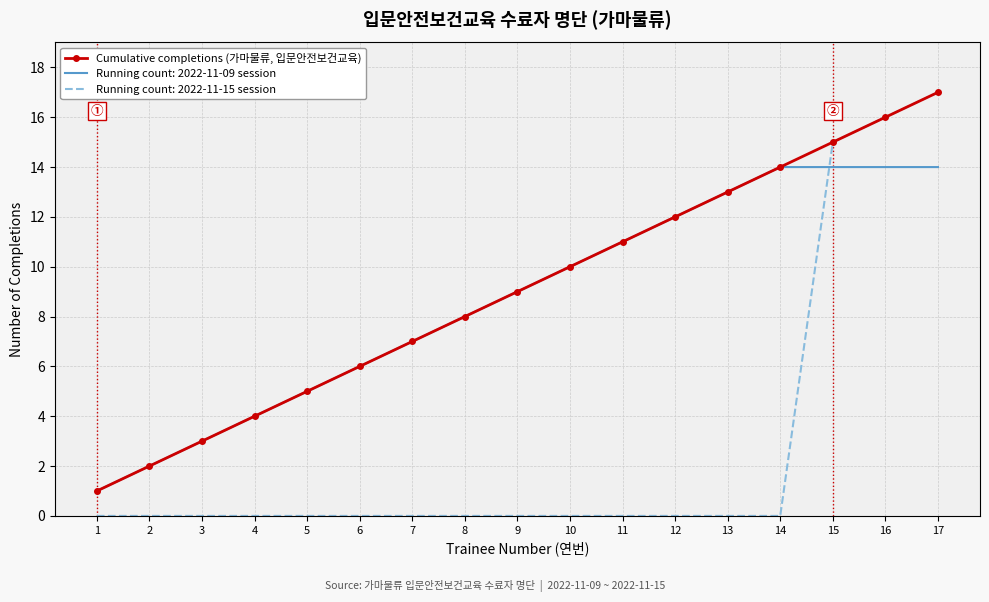

Which series has the largest range (max minus min)?

Running count: 2022-11-15 session